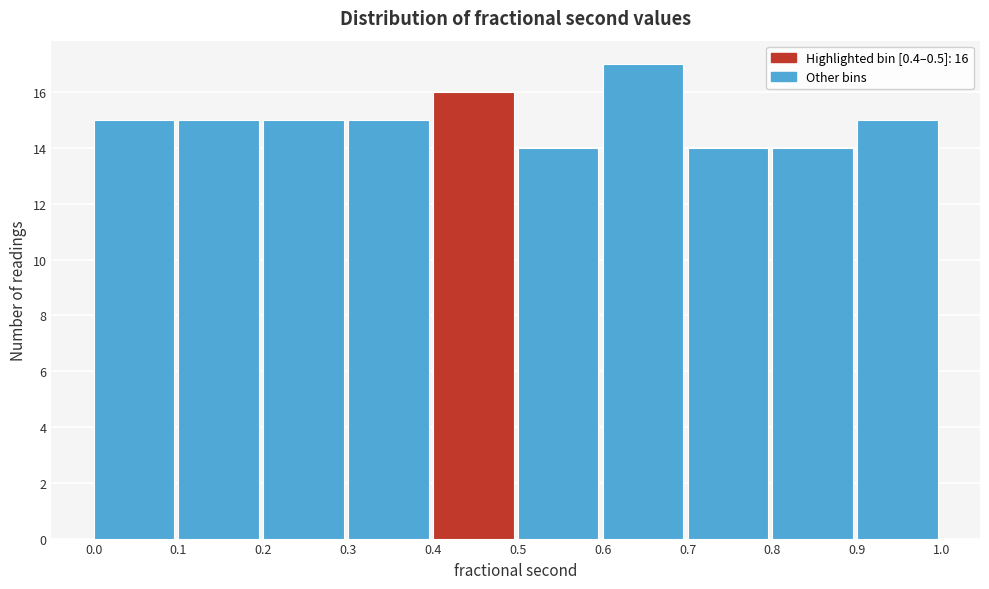

Which range on the x-axis has the tallest bar?

0.6 to 0.7